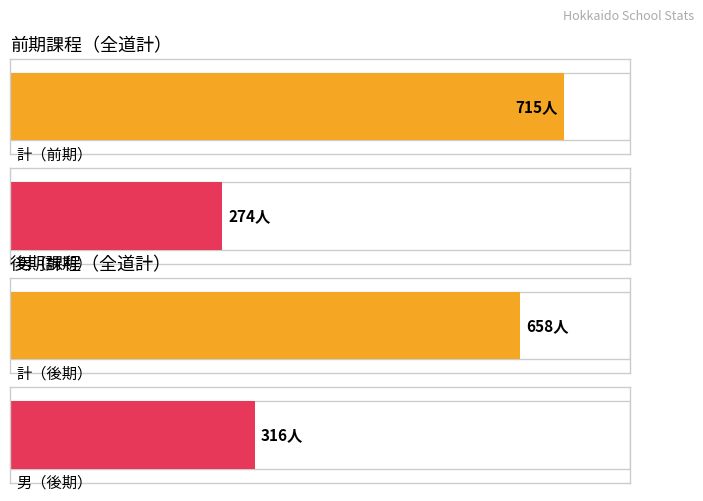

Which series has the largest total across all categories?

前期課程_計